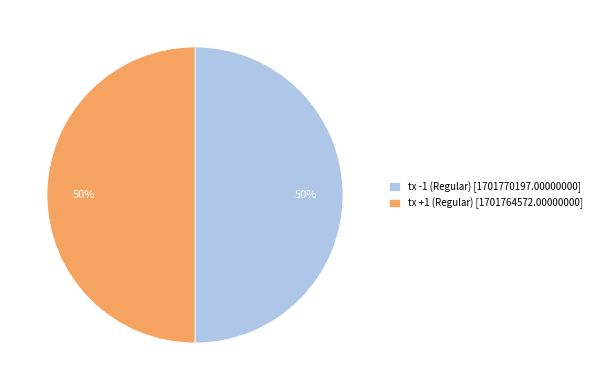

How many slices are in this pie chart?

2